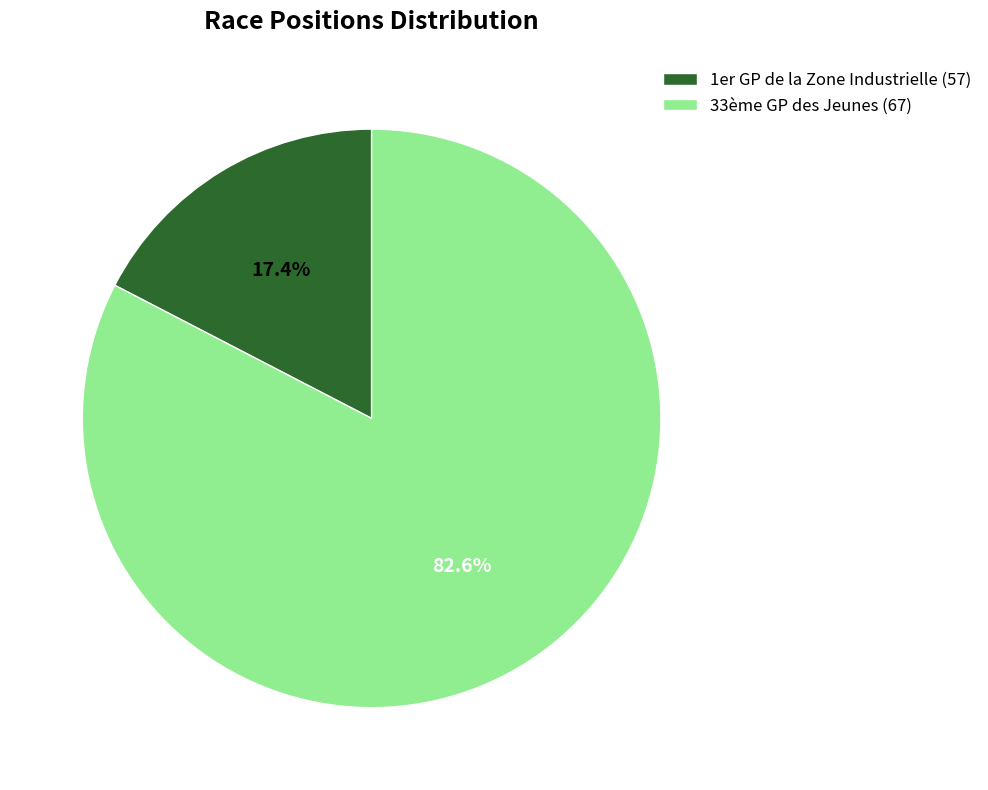

To the nearest percent, what is the difference between the largest and smallest slice percentages?

65%